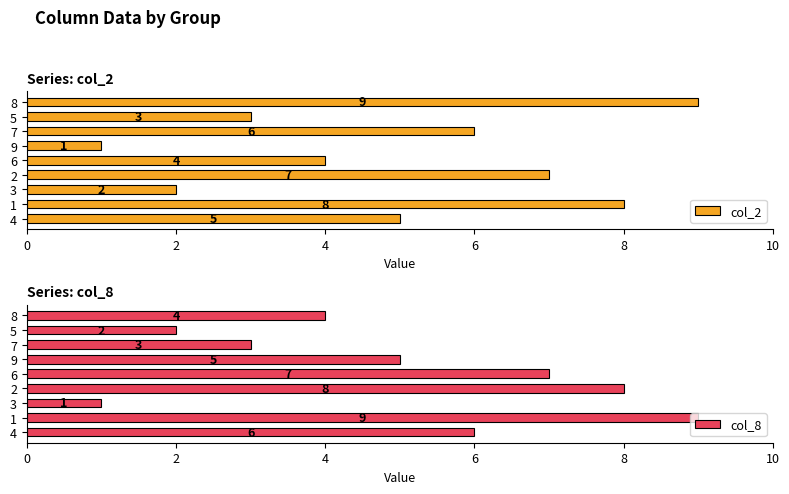

The value of col_2 at 2 is 7. True or false?

True